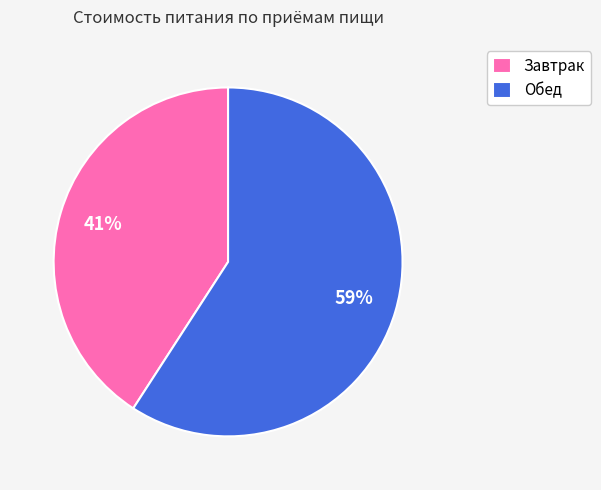

Is there a majority slice in this chart?

Yes